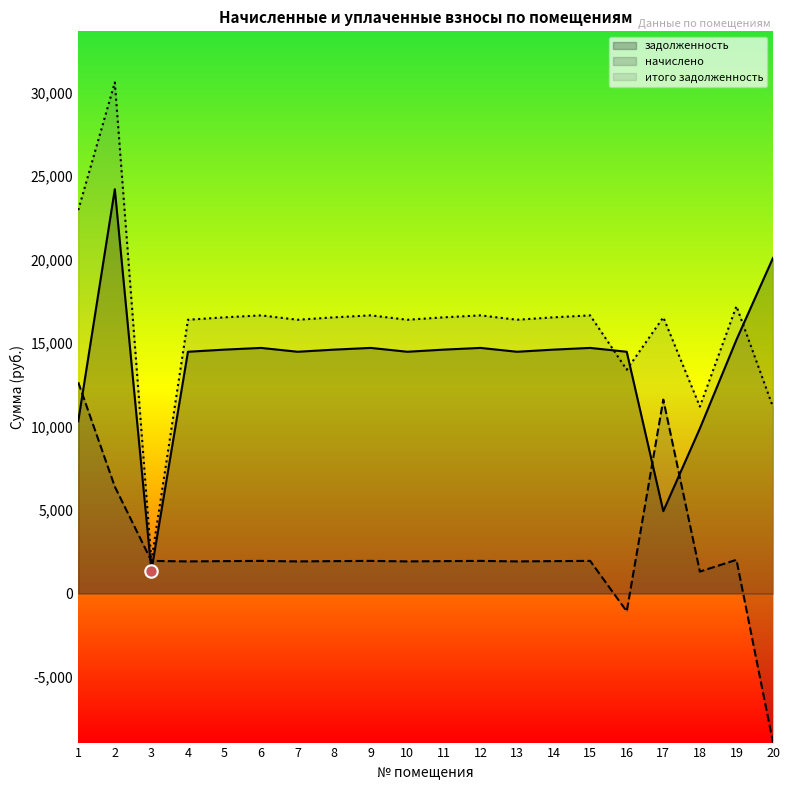

Which series has the largest Y range (max minus min)?

итого задолженность